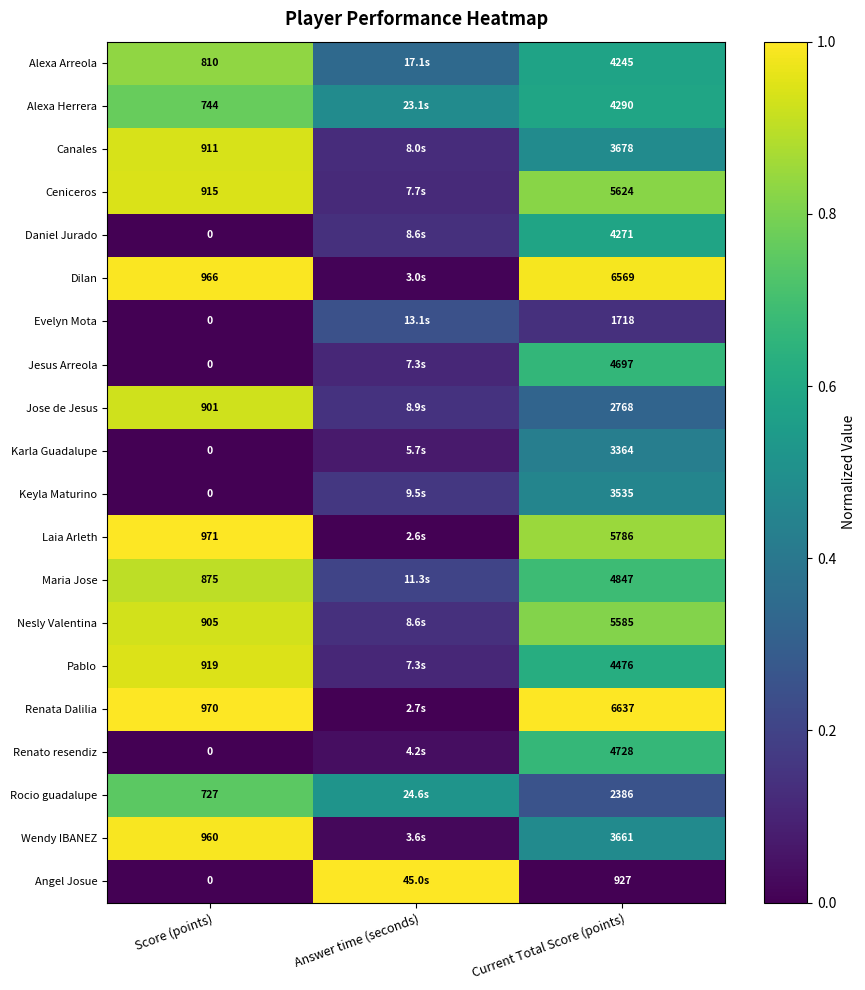

Rank the series at Current Total Score (points) from lowest to highest value.

Angel Josue, Evelyn Mota, Rocio guadalupe, Jose de Jesus, Karla Guadalupe, Keyla Maturino, Wendy IBANEZ, Canales, Alexa Arreola, Daniel Jurado, Alexa Herrera, Pablo, Jesus Arreola, Renato resendiz, Maria Jose, Nesly Valentina, Ceniceros, Laia Arleth, Dilan, Renata Dalilia